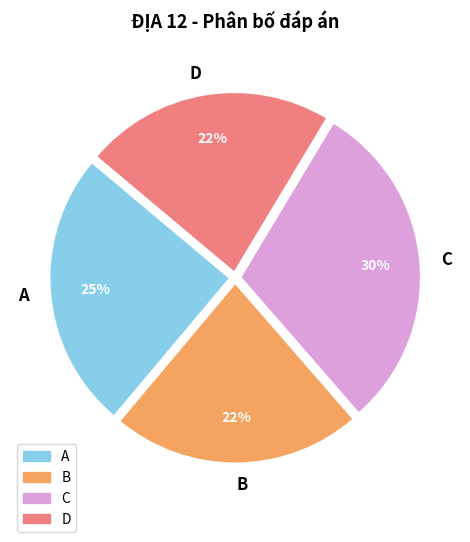

Is the sum of B and C greater than half?

Yes